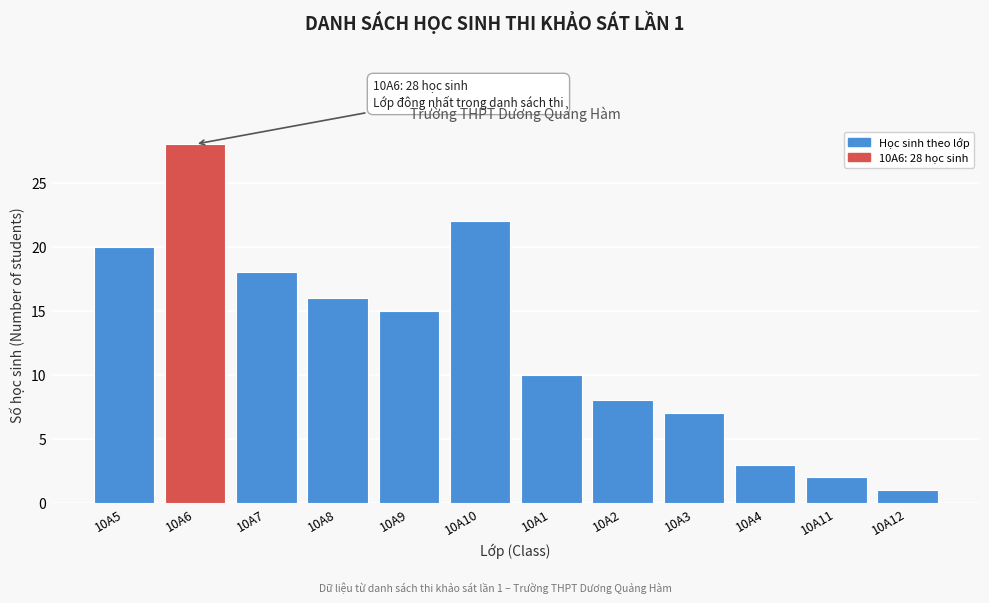

Reading left to right, transcribe all the data shown in this chart.

20	28	18	16	15	22	10	8	7	3	2	1